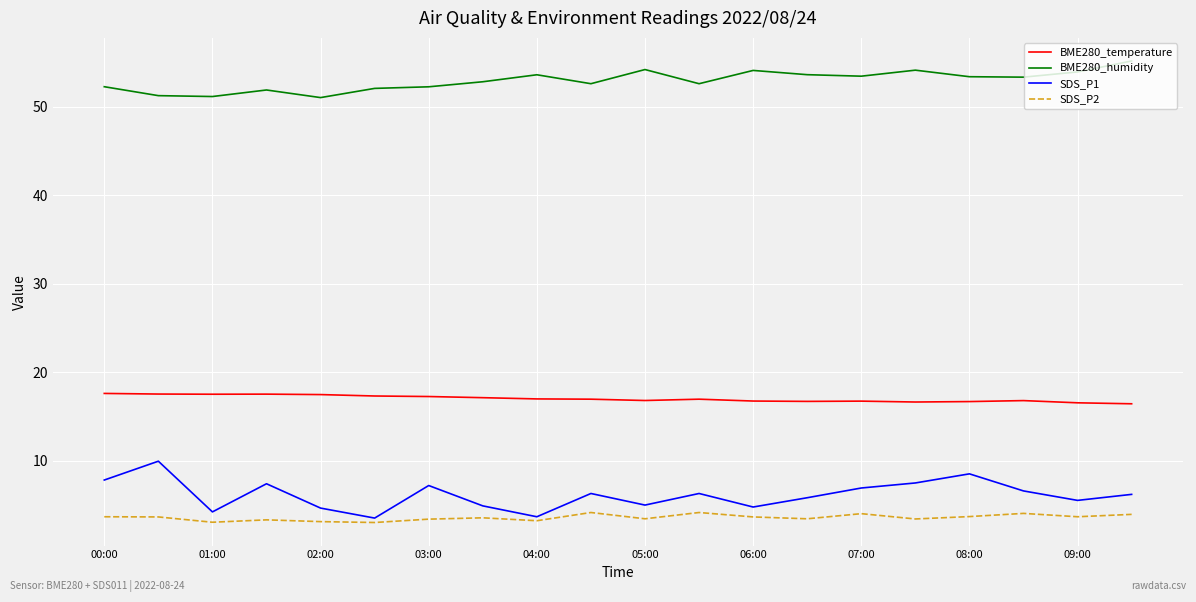

Which series has the largest total across all categories?

BME280_humidity